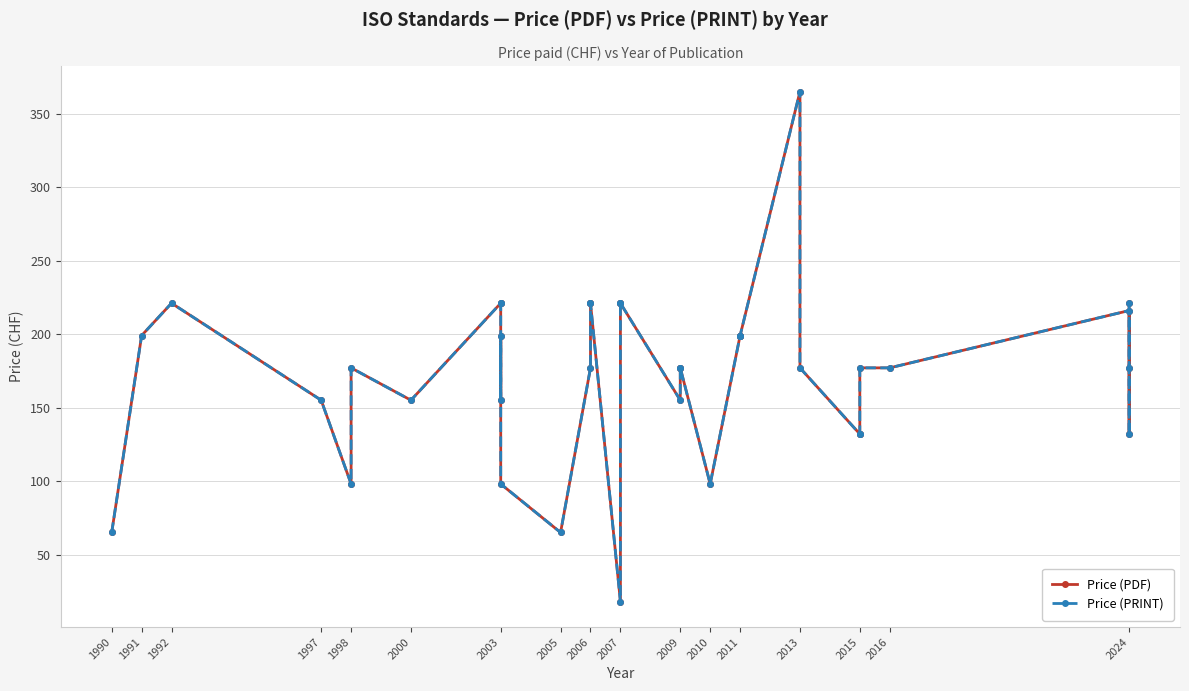

At which label does Price (PDF) first exceed 177?

1991